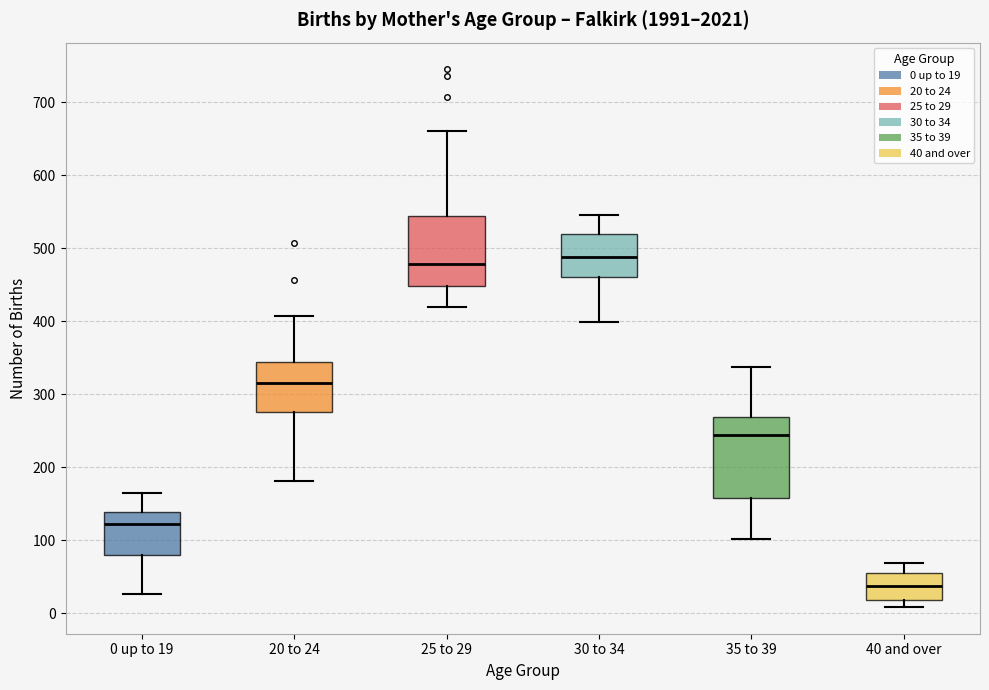

Where is the upper edge of the box for 25 to 29 on the y-axis? The values are not printed on the chart, so give them approximately, as read against the axis.

540